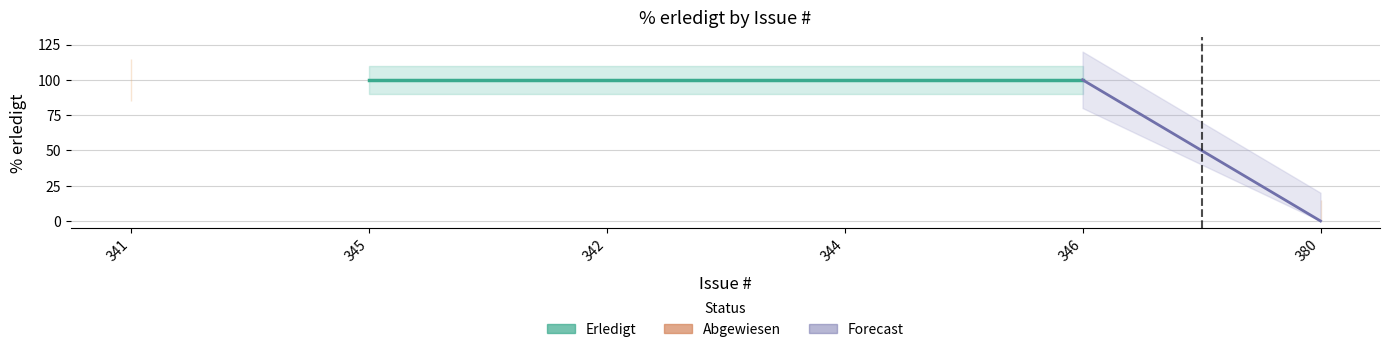

How many values in Erledigt are above zero?

4